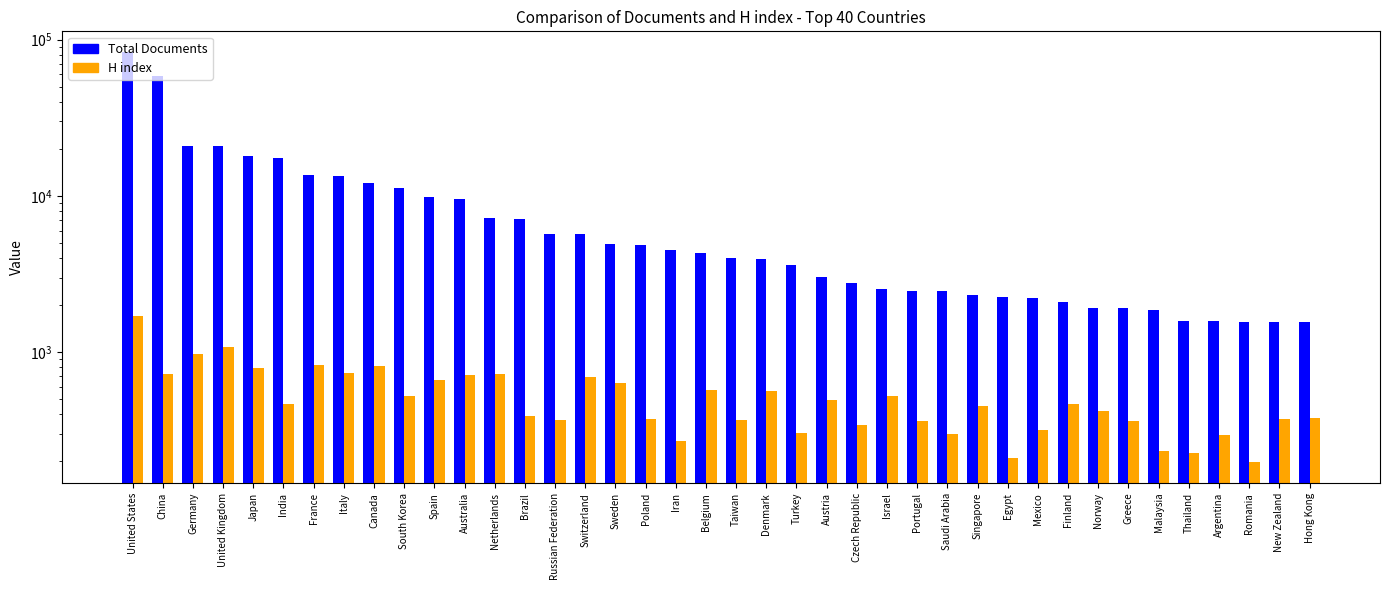

Which has a higher value, South Korea or Australia?

South Korea